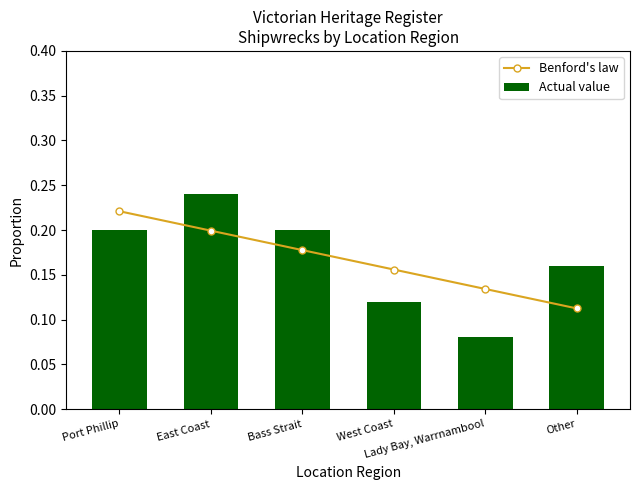

List the series in order of their overall mean, lowest first.

Benford's law, Actual value